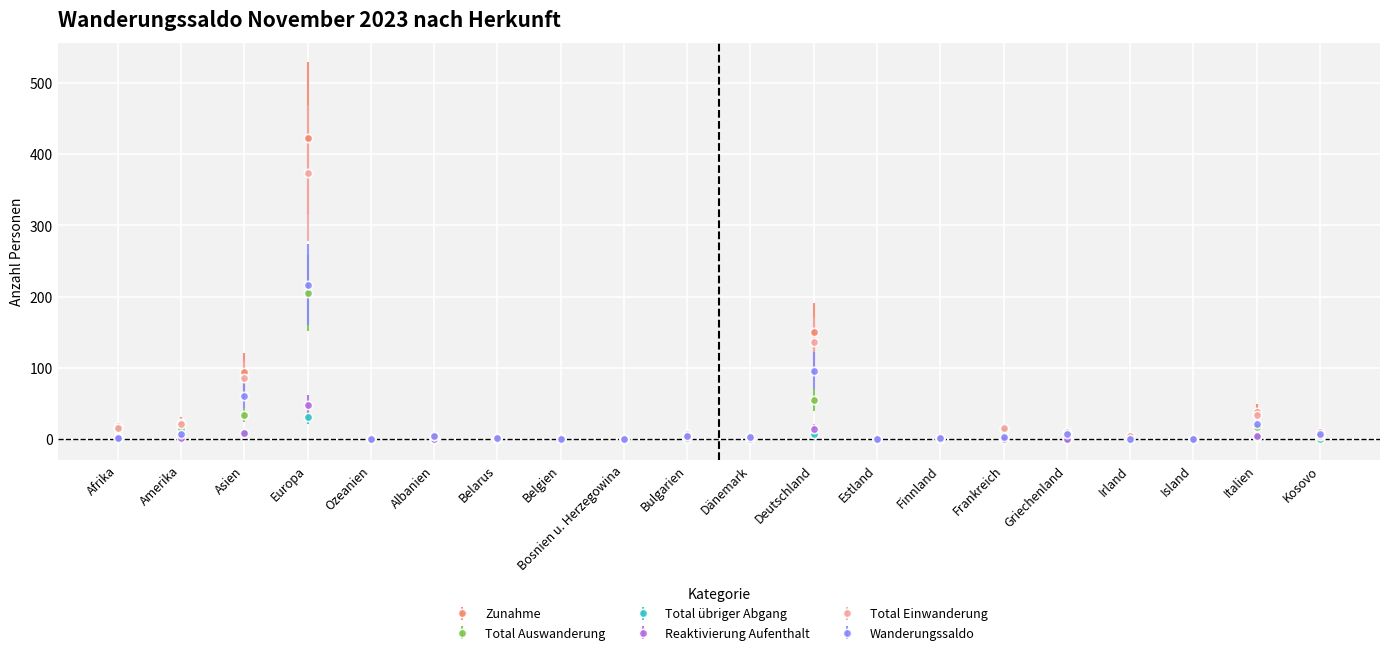

Which series has the widest spread of values?

Zunahme